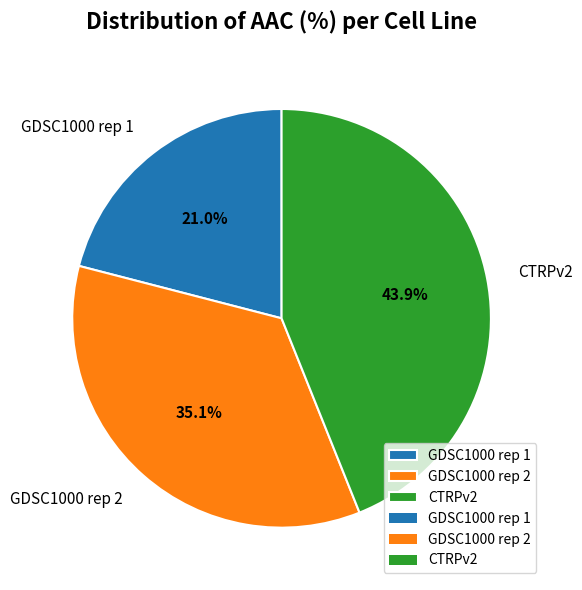

What percentage is the CTRPv2 slice, to the nearest percent?

44%